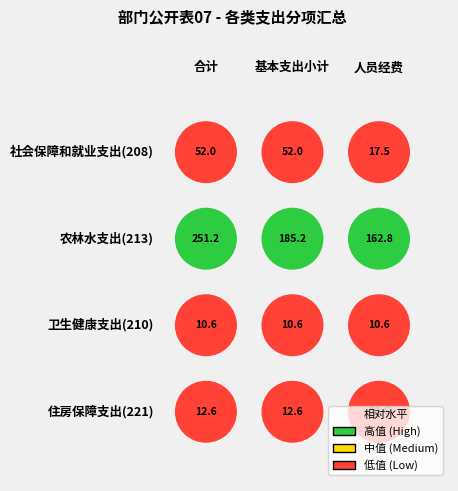

List the labels in order of 213 value, smallest first.

0, 1, 2